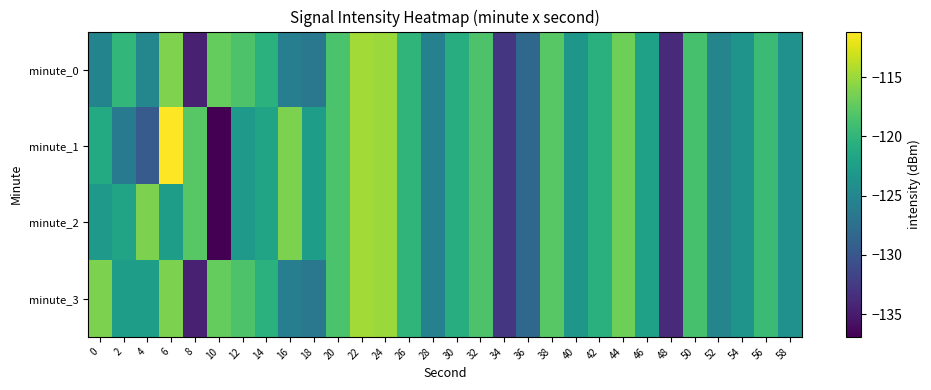

At which category does the chart reach its peak across all series?

6